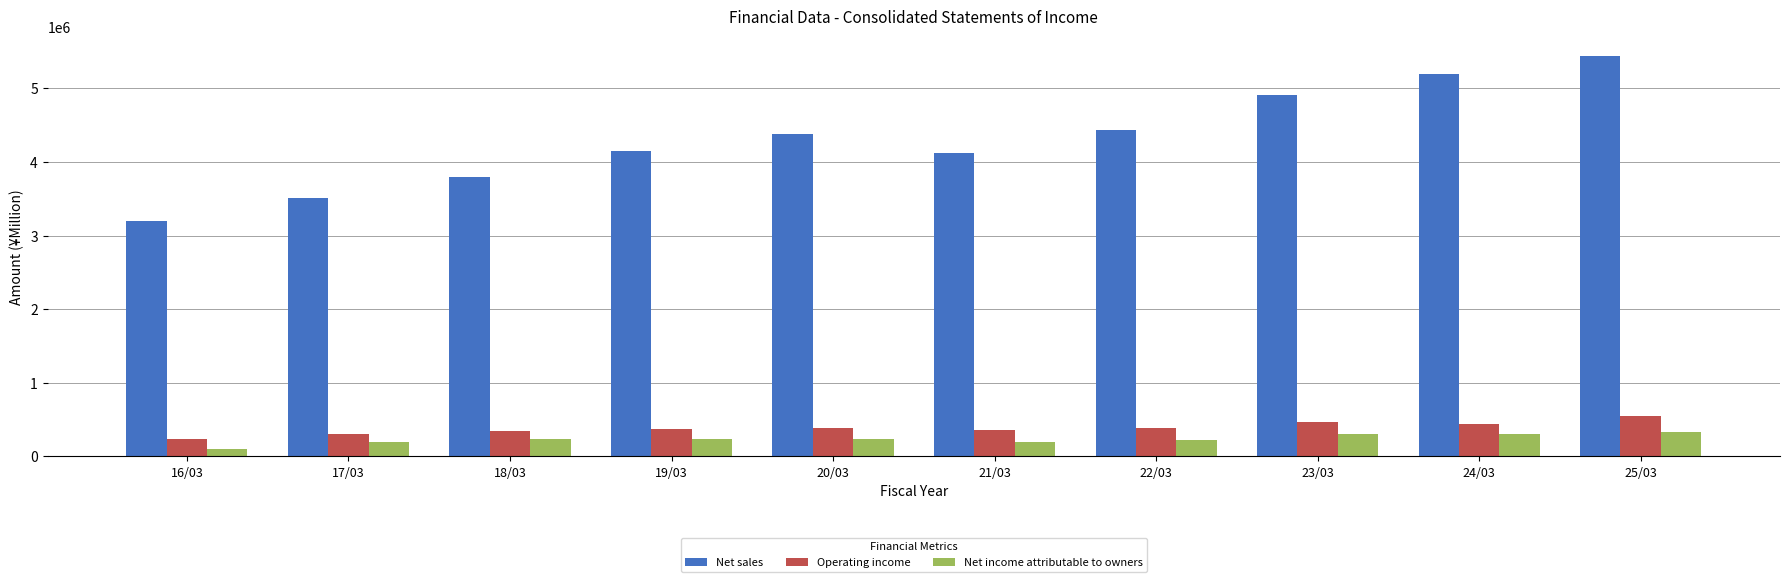

What is the difference between the second highest and minimum values in the Net sales series?

2010019